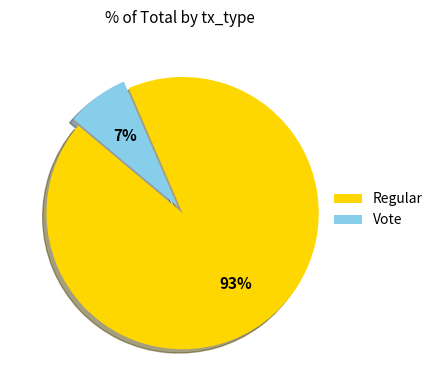

Rank the categories by value from highest to lowest.

Regular, Vote